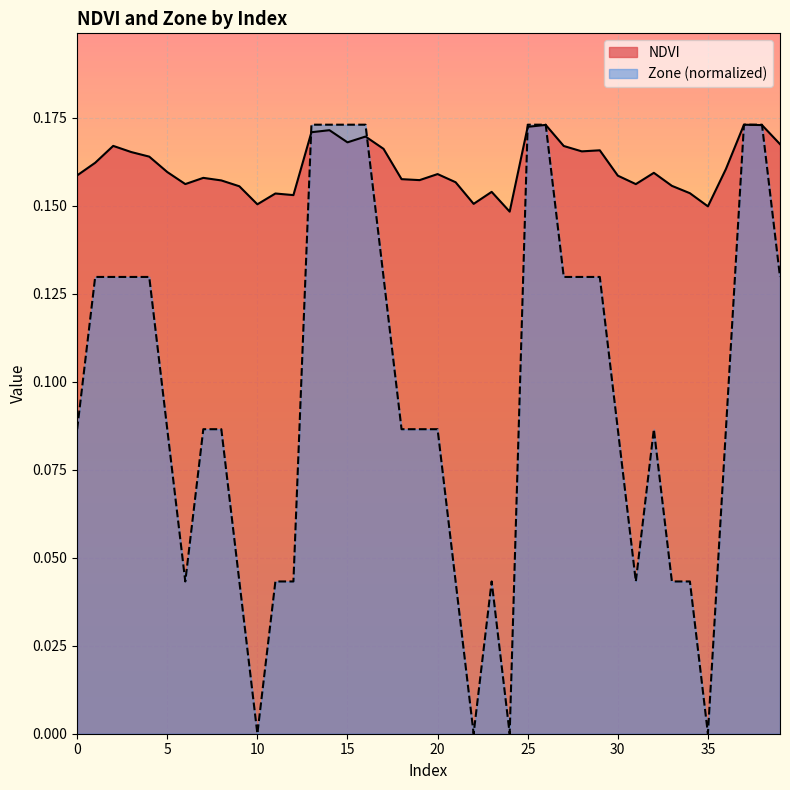

Rank the categories by Zone value from lowest to highest.

10, 22, 24, 35, 6, 9, 11, 12, 21, 23, 31, 33, 34, 0, 5, 7, 8, 18, 19, 20, 30, 32, 36, 1, 2, 3, 4, 17, 27, 28, 29, 39, 13, 14, 15, 16, 25, 26, 37, 38